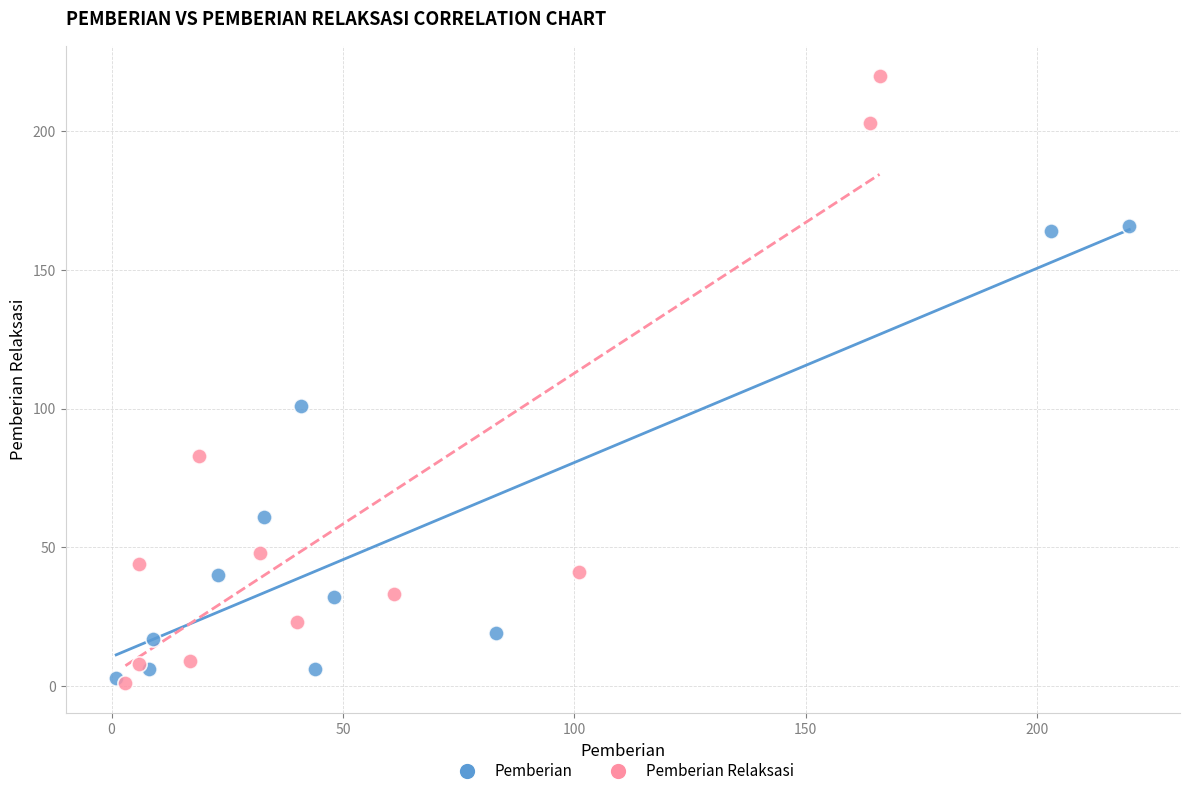

Which series reaches the maximum Y coordinate?

Pemberian Relaksasi